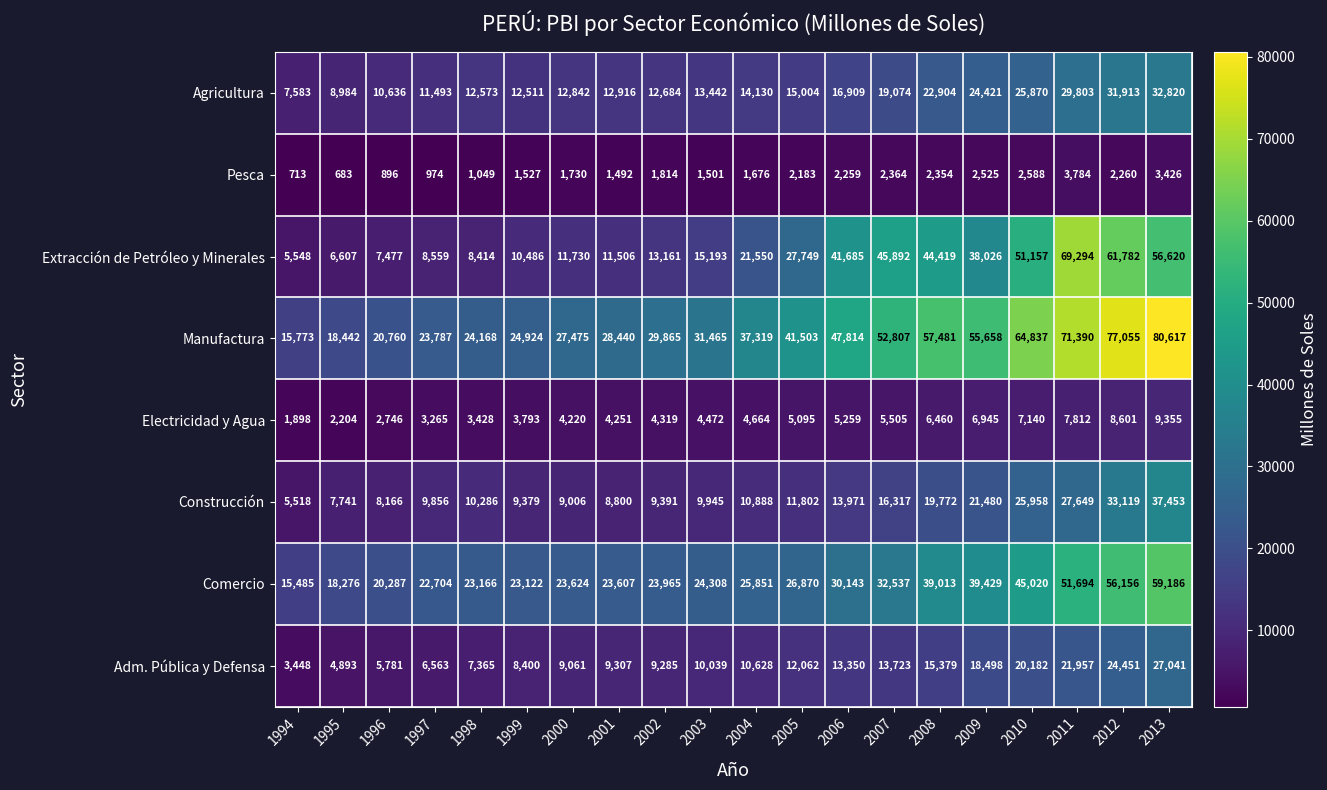

What is the difference between the Construcción values at 2010 and 2011?

1691